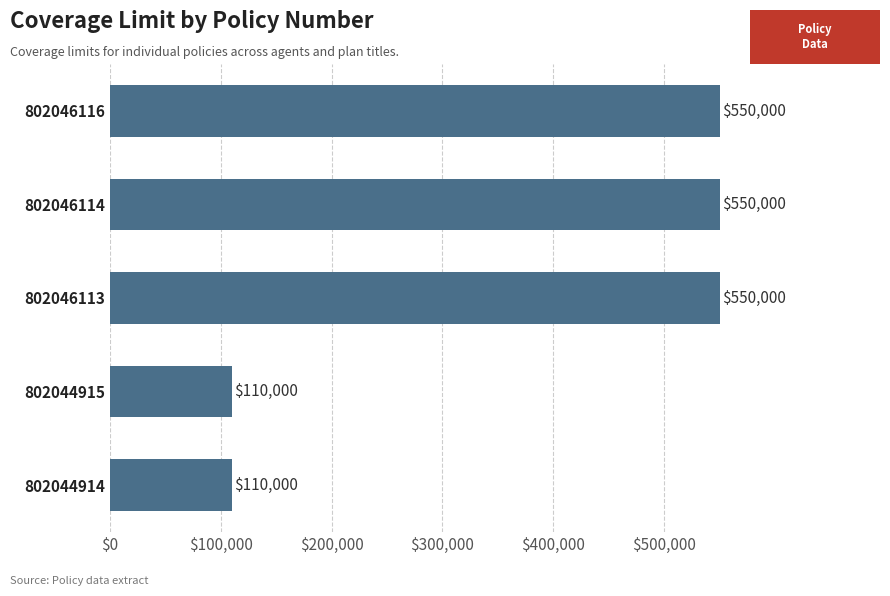

Are the bars grouped side by side (vs. stacked)?

No